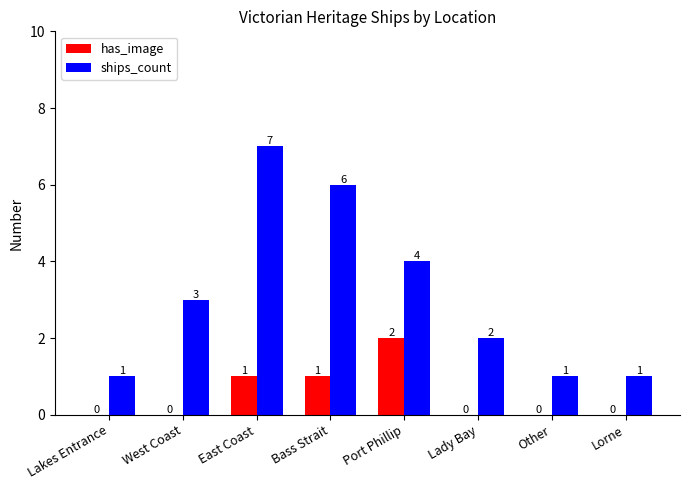

The ships_count series shows 2 at West Coast. True or false?

False